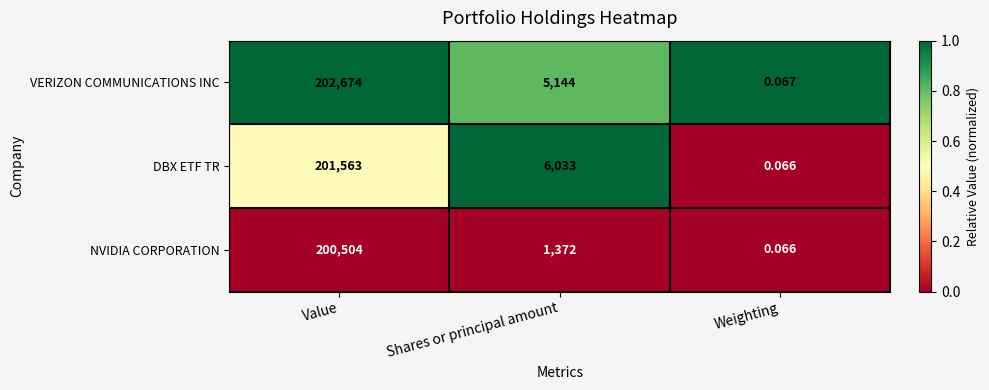

Which series has the largest total across all categories?

VERIZON COMMUNICATIONS INC